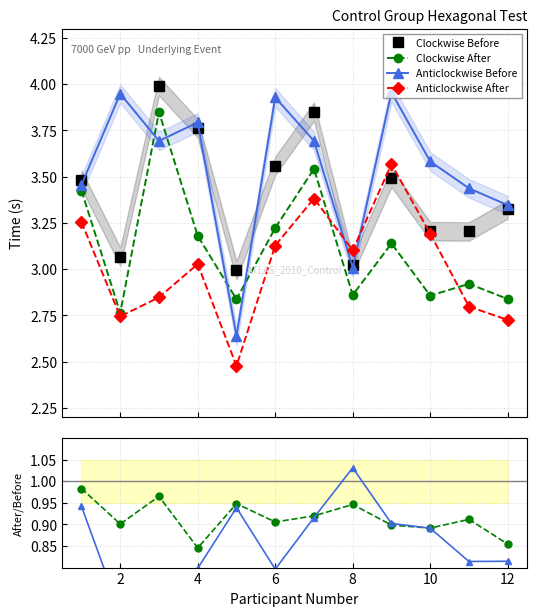

True or false: Clockwise Before has more than 0 interior local peaks.

True